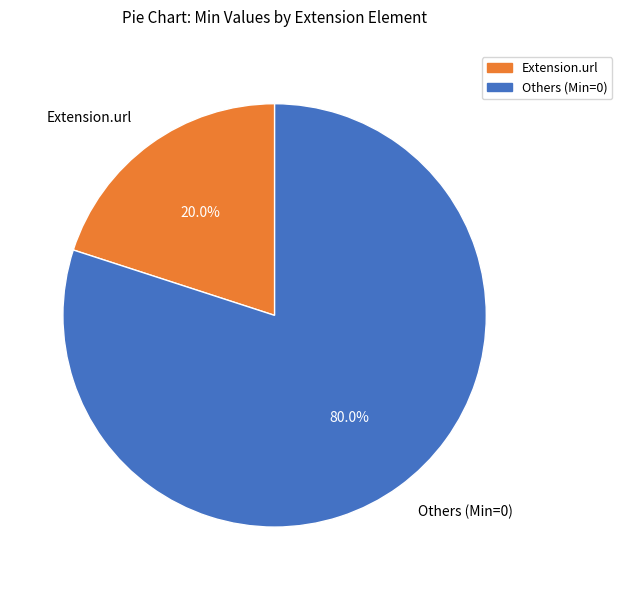

How many segments does this pie chart have?

2